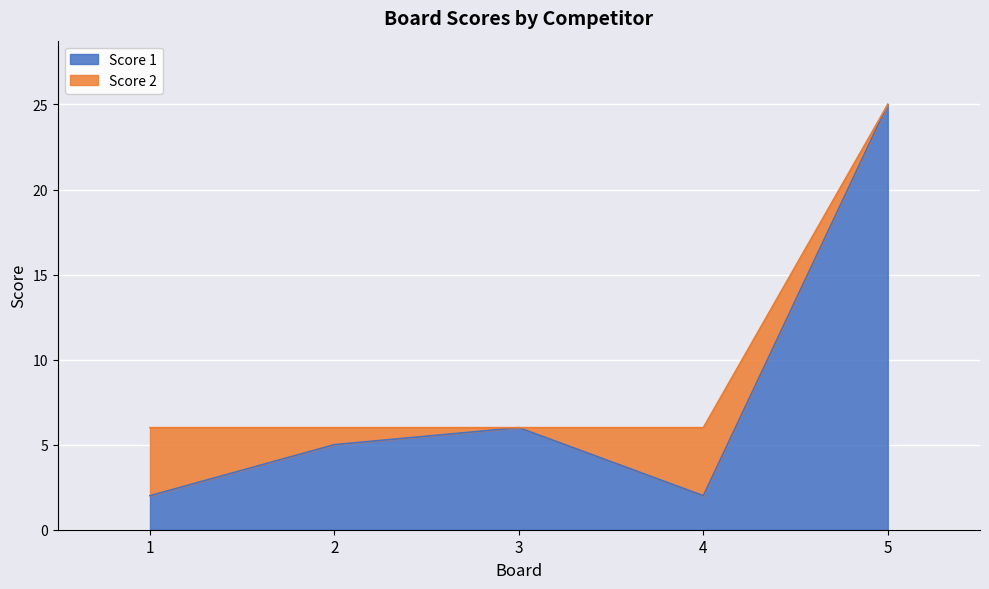

What is the greatest value displayed?

25